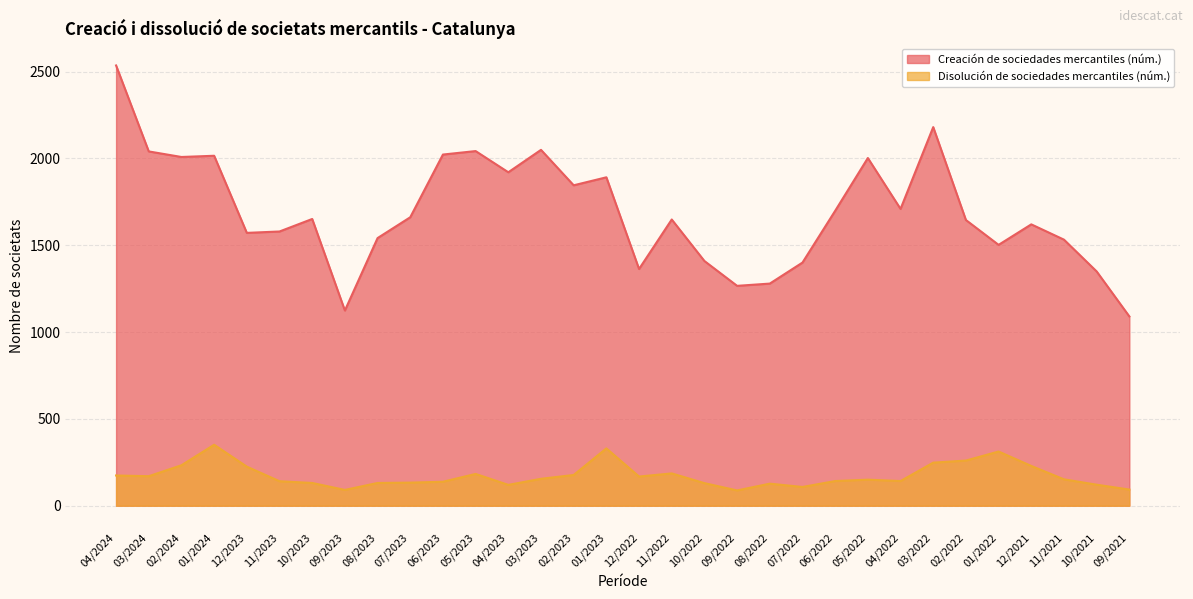

What is the value of the Disolución de sociedades mercantiles (núm.) point at the 20th from the left?

88